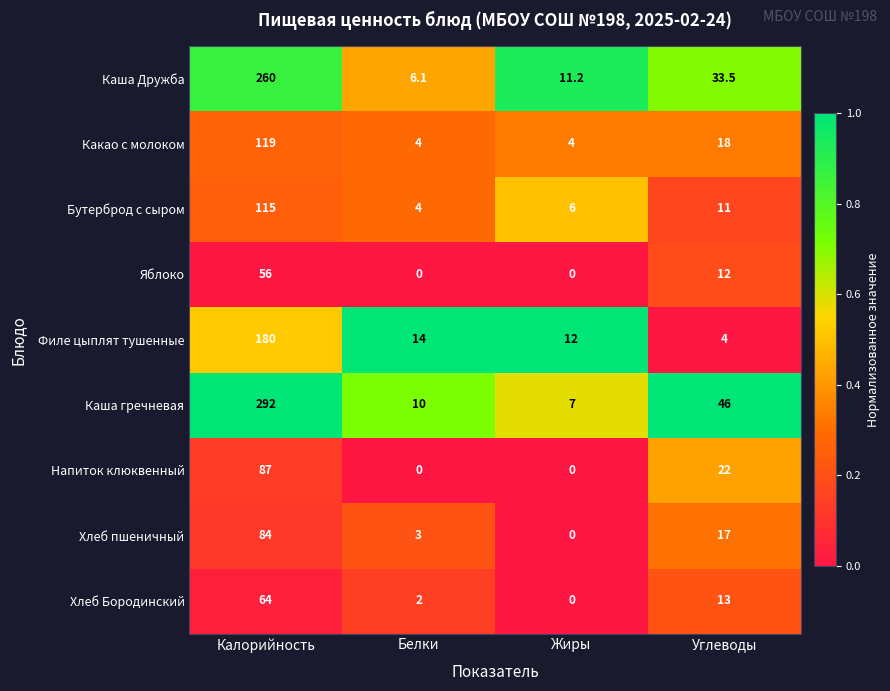

What is the difference between the Каша Дружба values at Углеводы and Жиры?

22.3